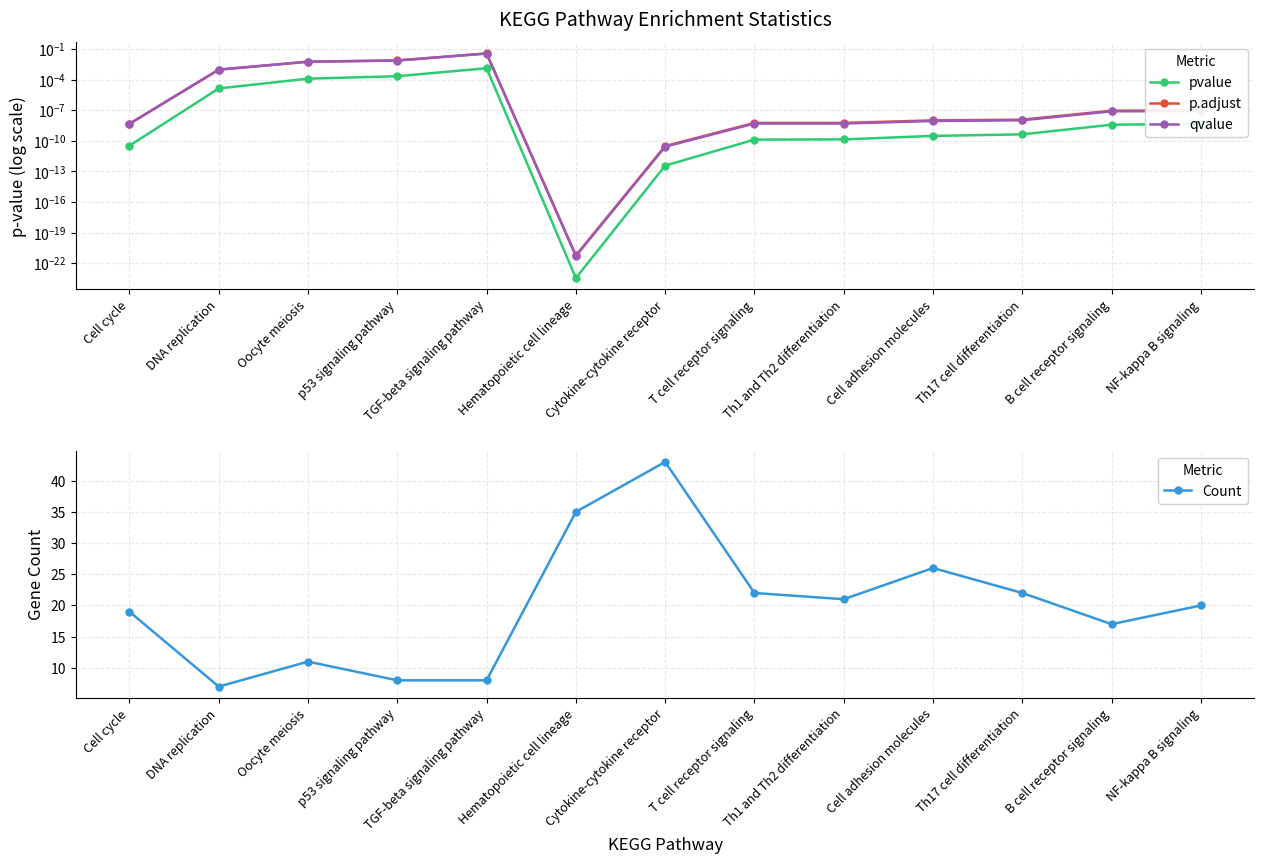

At which category is the sum across all series the highest?

Cytokine-cytokine receptor